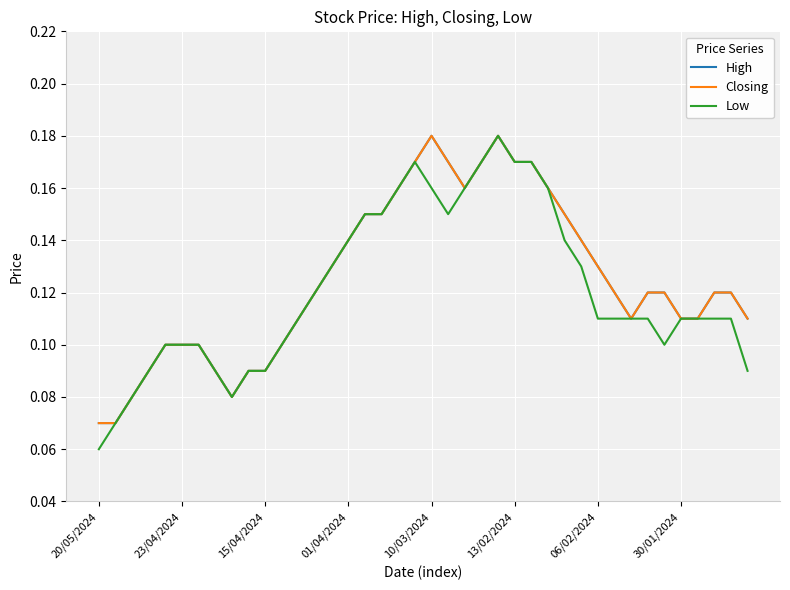

Does the chart have visible grid lines?

Yes